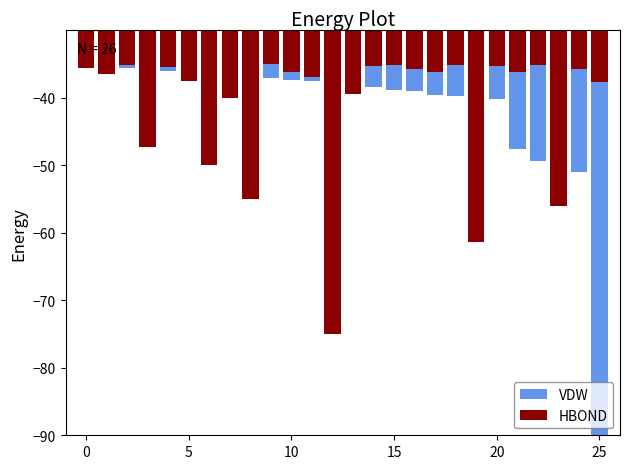

Rank the series by their average value, from highest to lowest.

HBOND, VDW